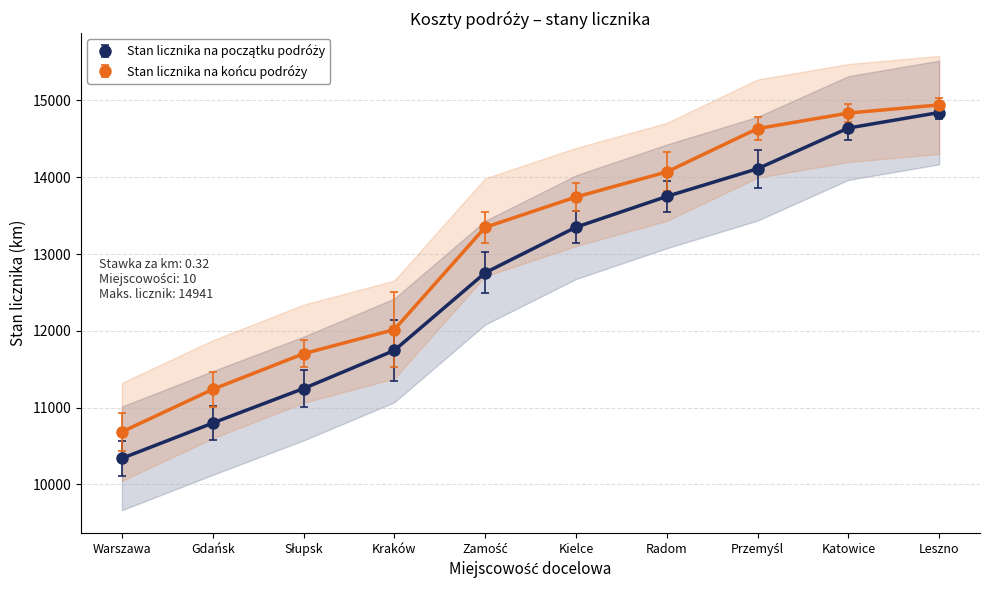

What is the difference between the second highest and minimum values in the Stan licznika na początku podróży series?

4300